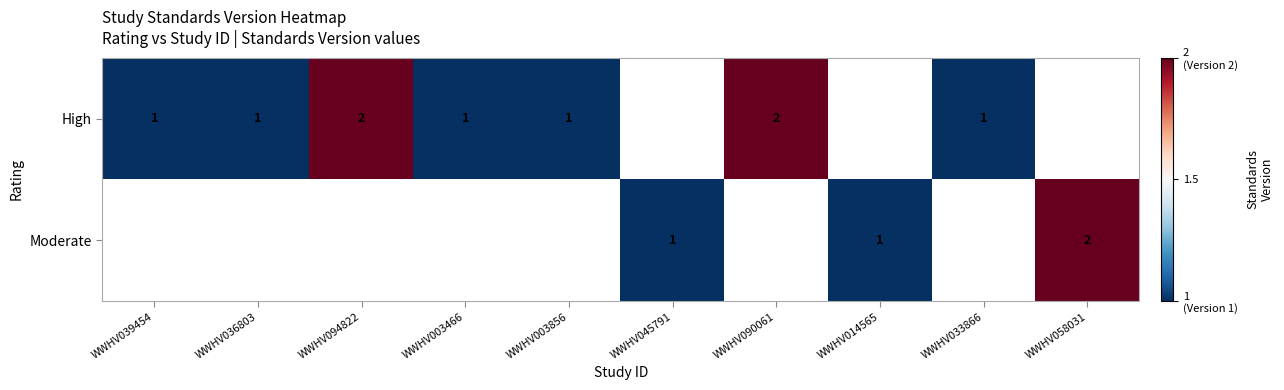

What is the smallest value displayed?

1.0